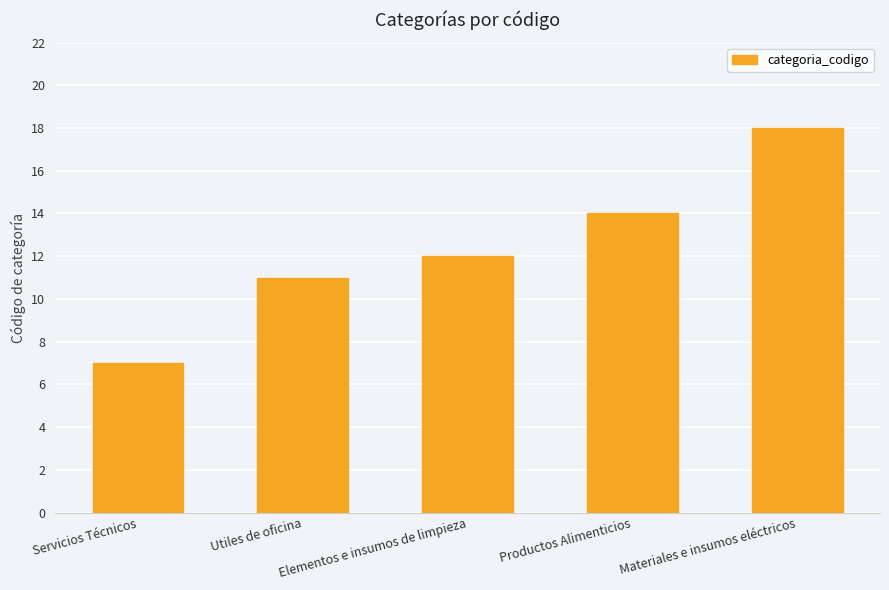

Is it true that the value at Productos Alimenticios is 20?

False